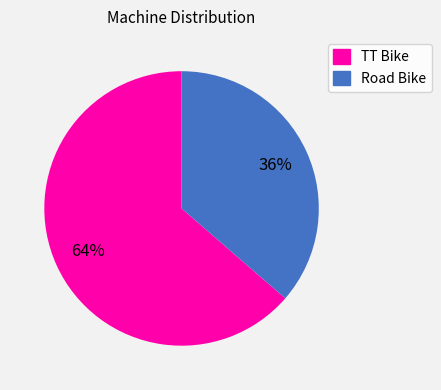

Do Road Bike and TT Bike together represent more than half of the pie?

Yes